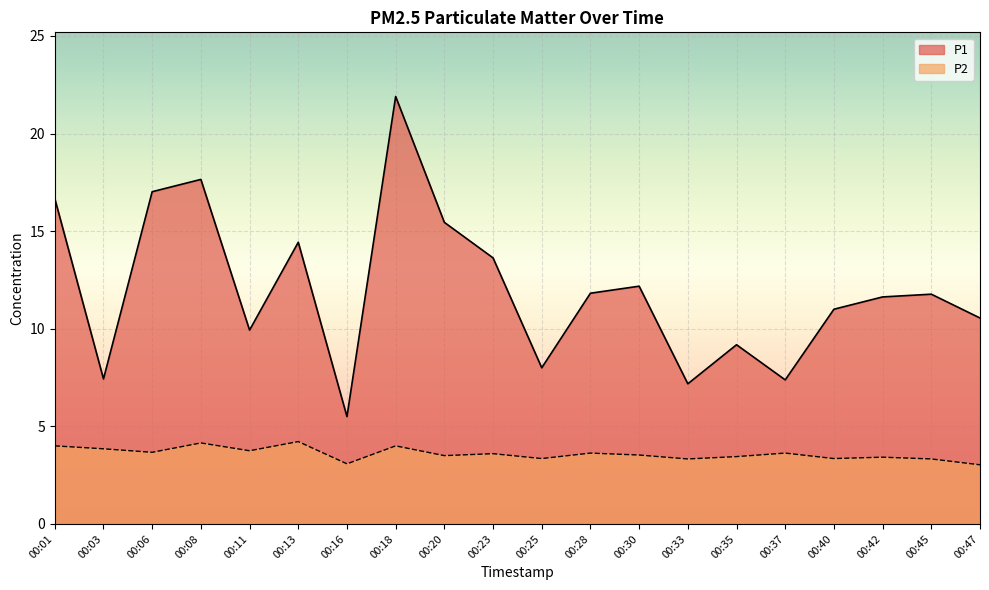

What is the difference between the second highest and minimum values in the P2 series?

1.1